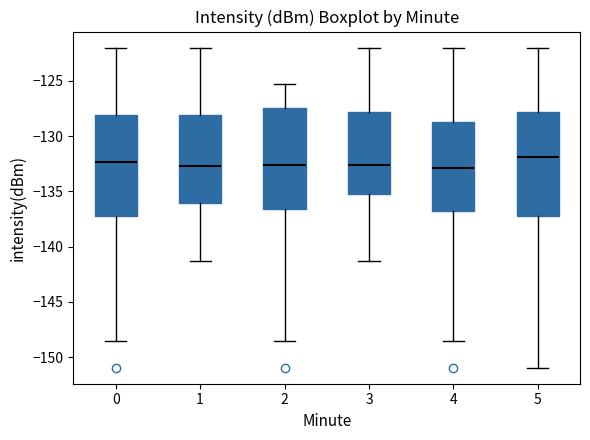

Where does the upper whisker of the box at x = 5 end on the y-axis? The values are not printed on the chart, so give them approximately, as read against the axis.

-122.0